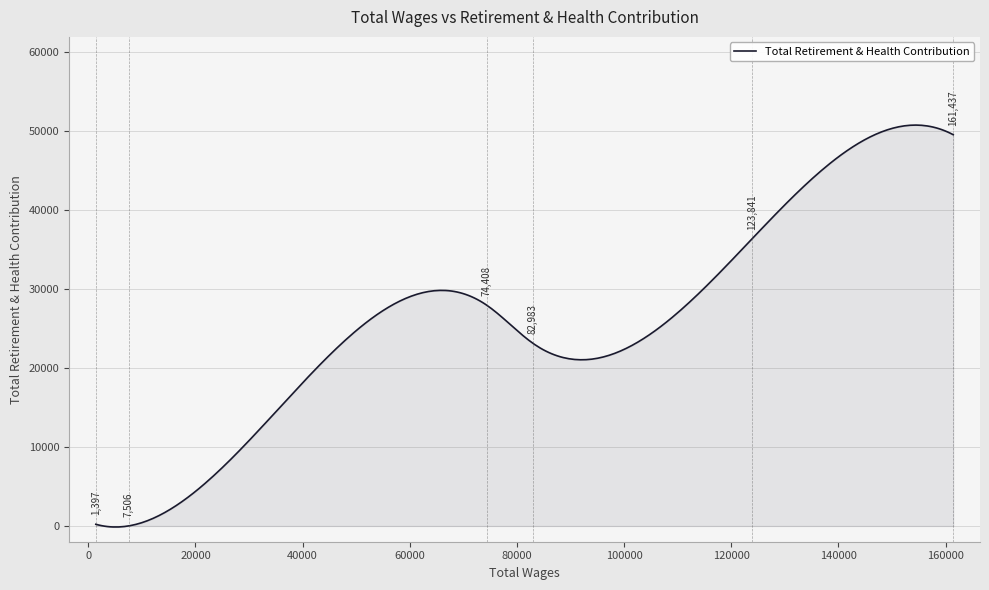

What is the greatest value displayed?

50789.1